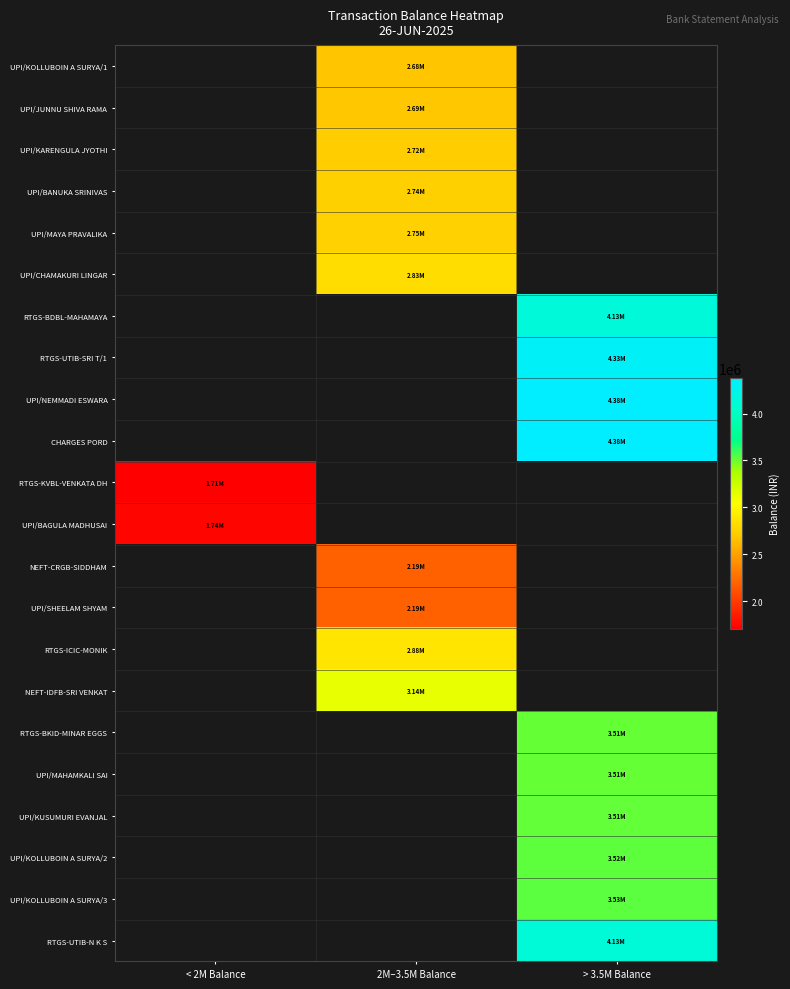

What is the spread (max minus min) of values at 2M–3.5M Balance?

944837.0